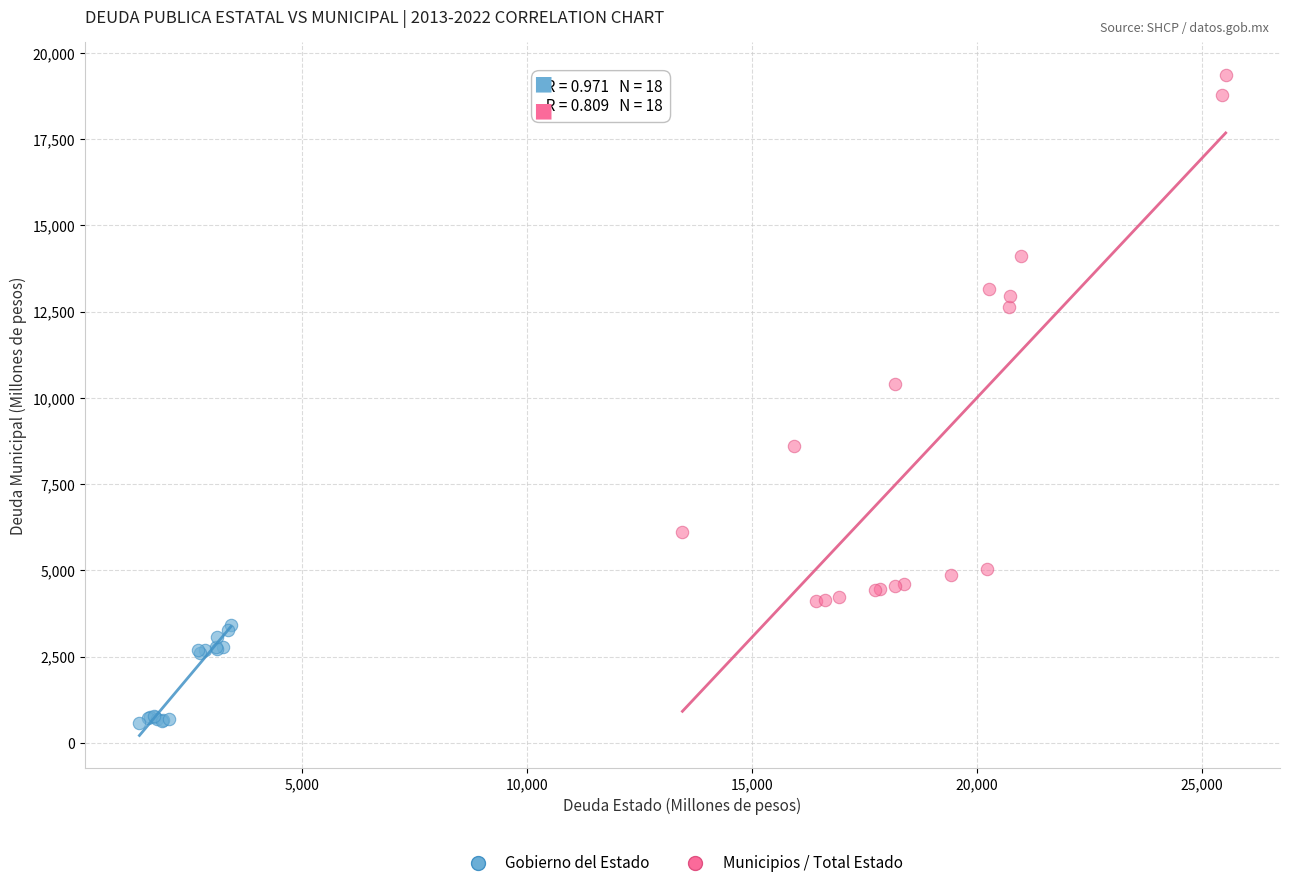

Which series reaches the minimum Y coordinate?

Gobierno del Estado